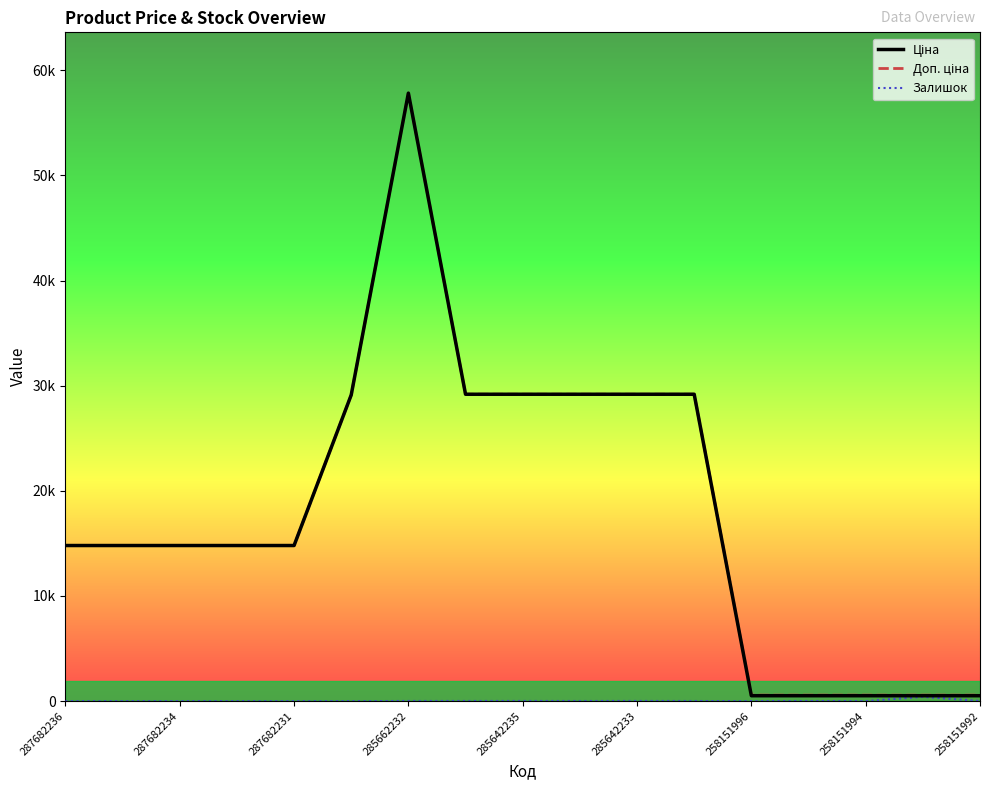

True or false: Ціна and Доп. ціна intersect in this chart.

False